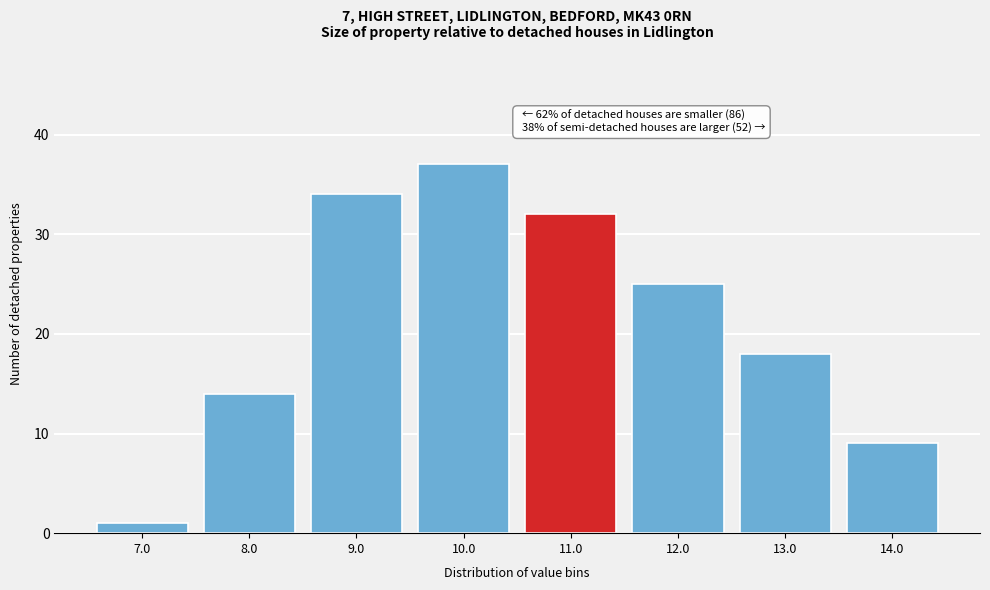

Reading left to right, extract all data points from this chart.

7.0=1	8.0=14	9.0=34	10.0=37	11.0=32	12.0=25	13.0=18	14.0=9